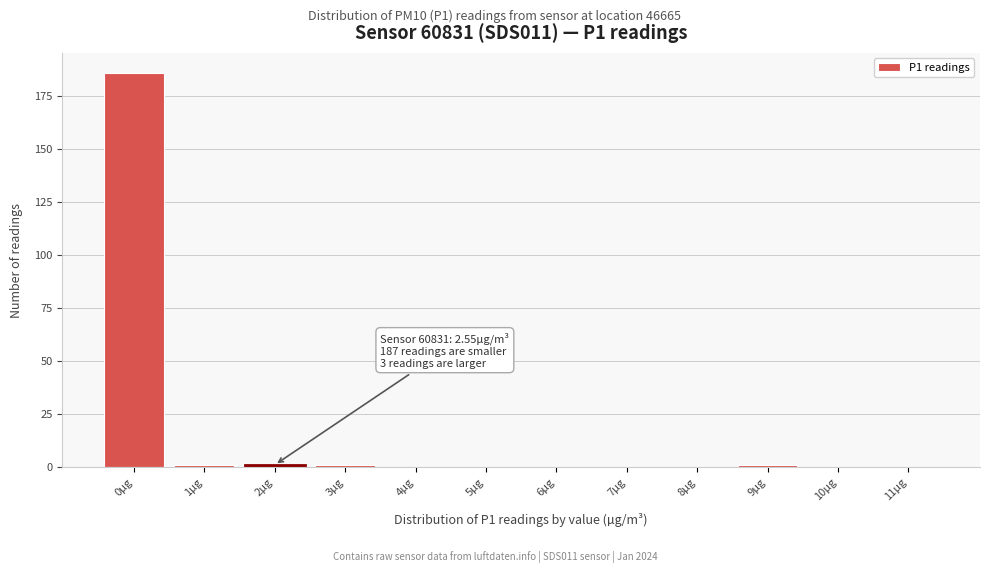

Reading right to left, what are all the values shown in this chart?

11µg=0	10µg=0	9µg=1	8µg=0	7µg=0	6µg=0	5µg=0	4µg=0	3µg=1	2µg=1	1µg=1	0µg=186